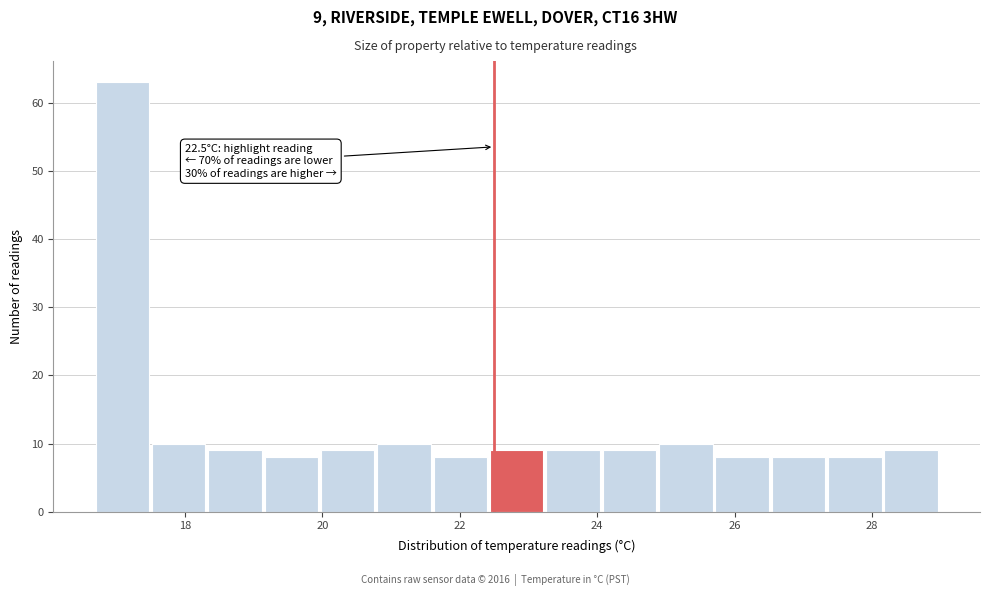

Which range on the x-axis has the tallest bar?

16.70 to 17.52